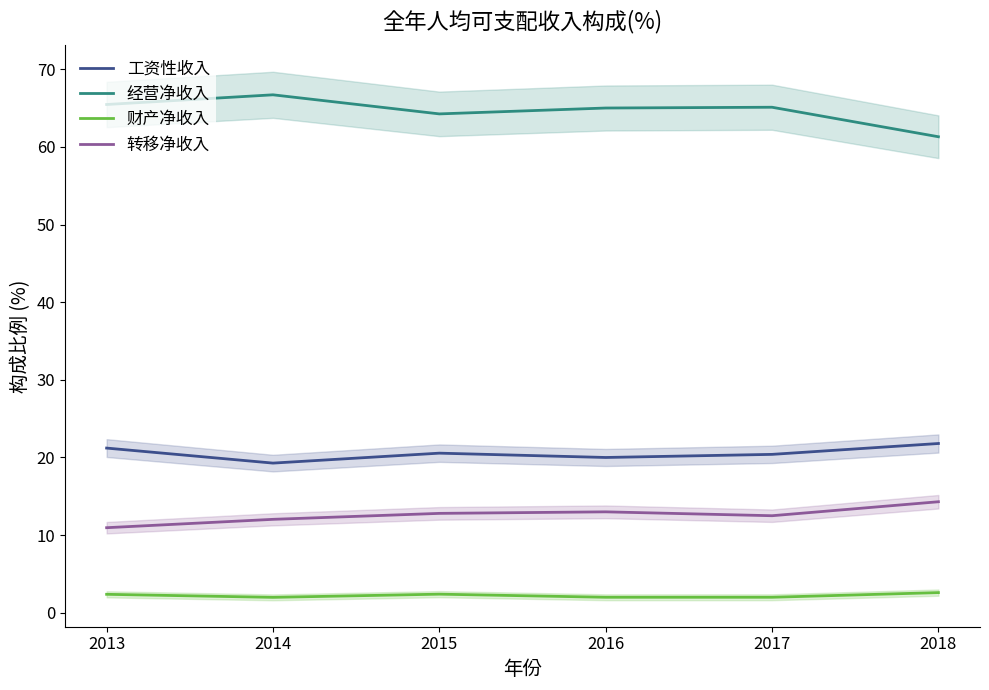

At 2018, list the series in order from smallest to largest.

财产净收入, 转移净收入, 工资性收入, 经营净收入